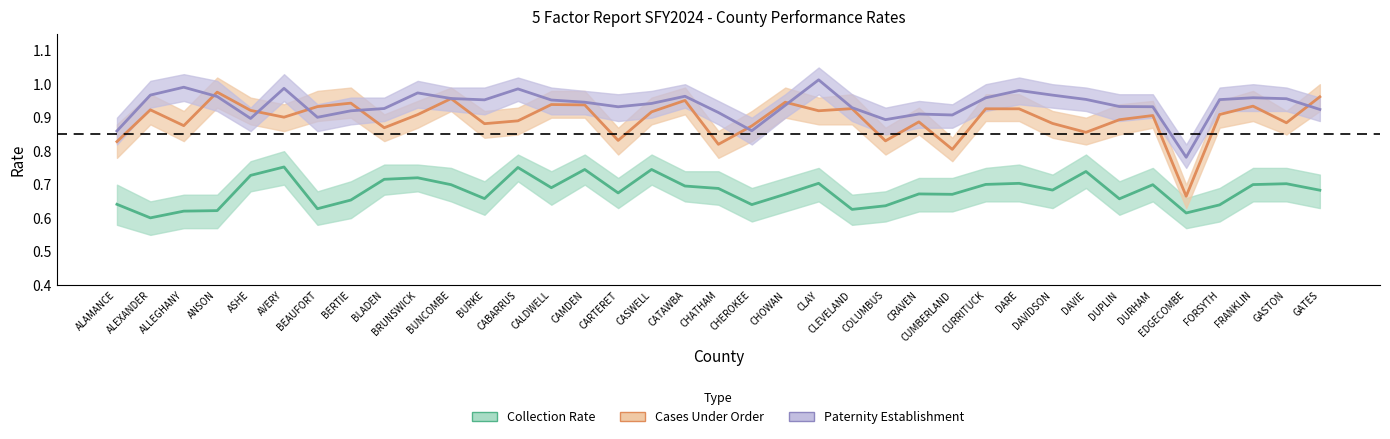

Rank the series at CHATHAM from highest to lowest value.

Paternity Establishment, Cases Under Order, Collection Rate